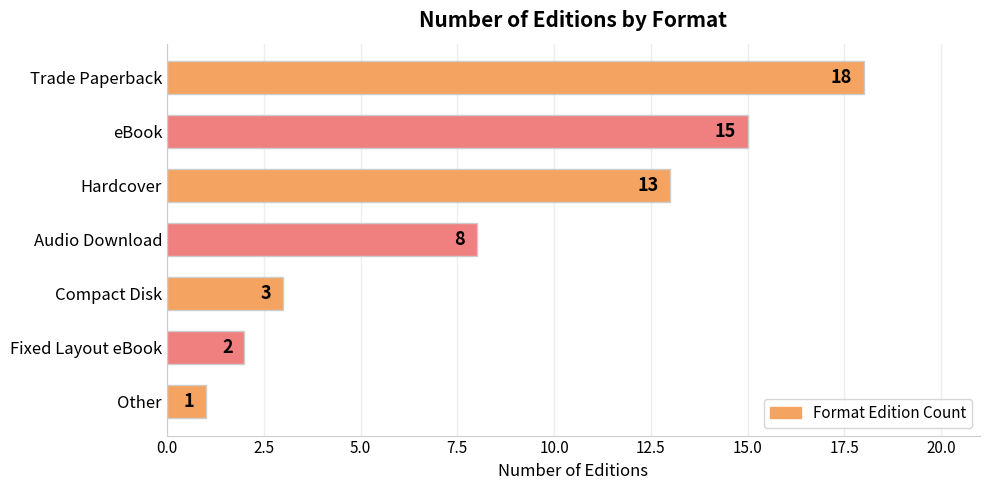

Reading top to bottom, extract all data points from this chart.

18	15	13	8	3	2	1